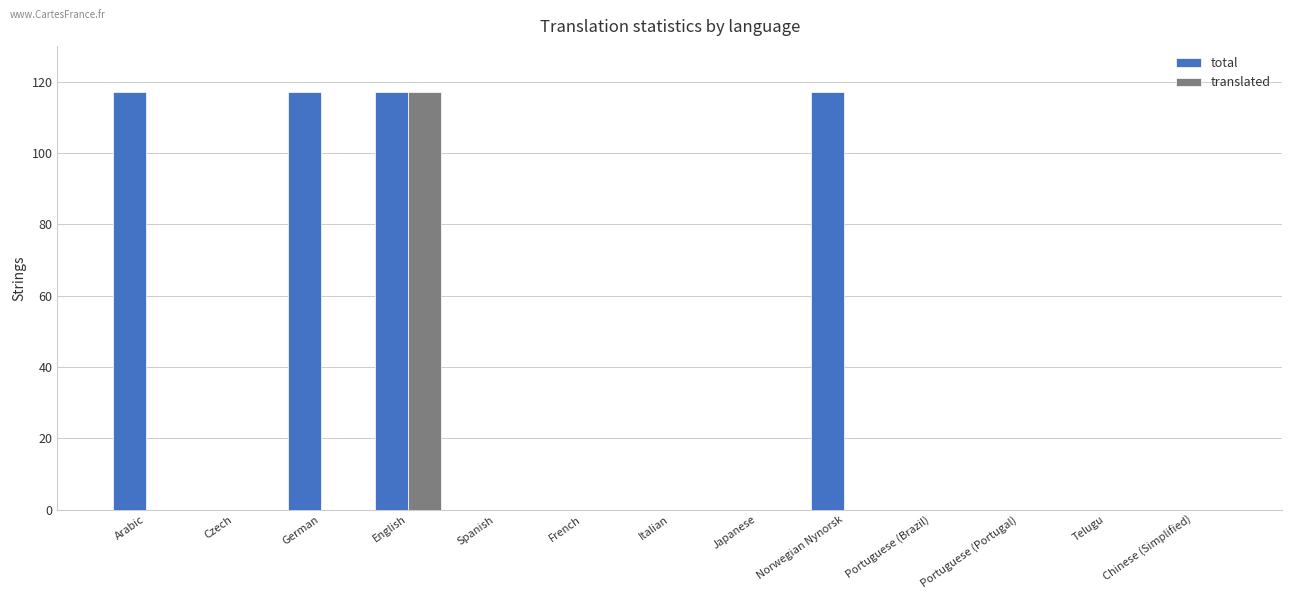

What is the sum of all translated values?

117